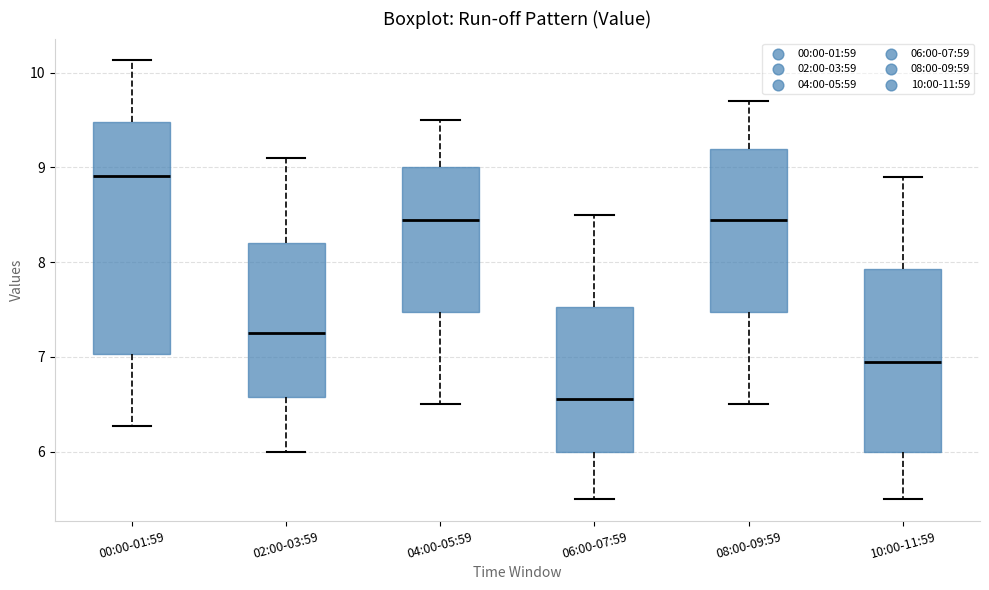

Which box is the tallest, from its lower edge to its upper edge?

00:00-01:59